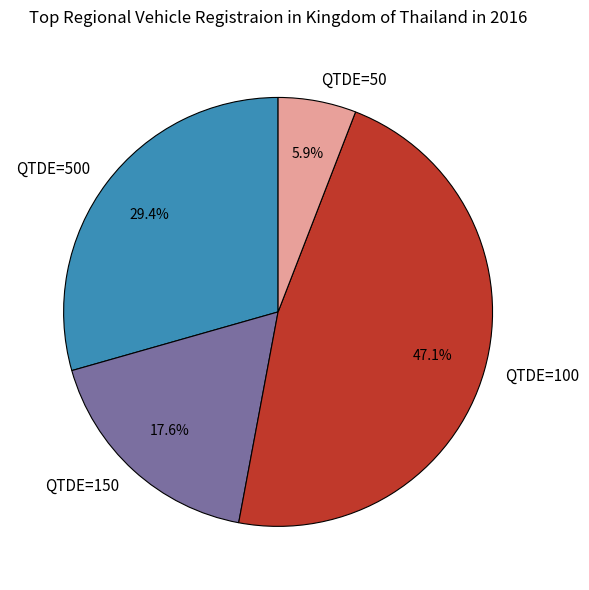

What is the total percentage of QTDE=150 and QTDE=50?

23.5%